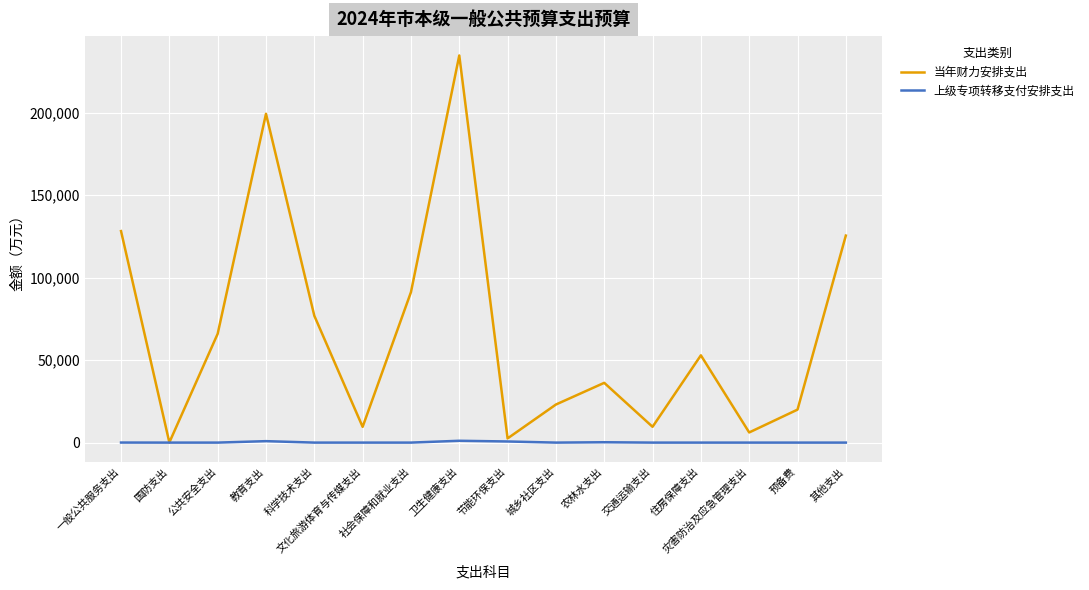

In 当年财力安排支出, how many points are lower than both neighbors (excluding endpoints)?

5